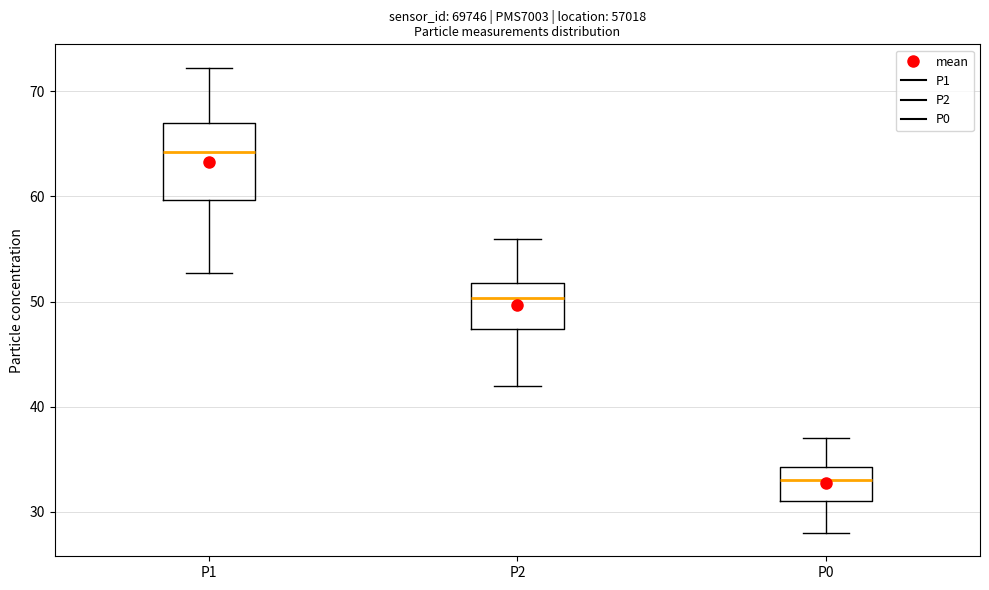

Reading left to right, read every box against the y-axis: the position of its median line, the range the box covers, and the ends of its whiskers. The values are not printed on the chart, so give them approximately, as read against the axis.

P1: median 64, box 60 to 67, whiskers 53 to 72
P2: median 50, box 47 to 52, whiskers 42 to 56
P0: median 33, box 31 to 34, whiskers 28 to 37